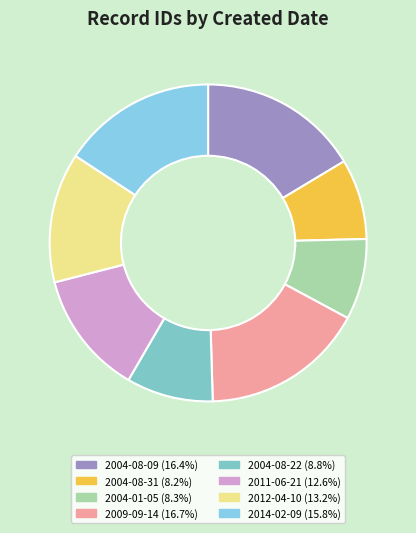

How many slices are in this pie chart?

8